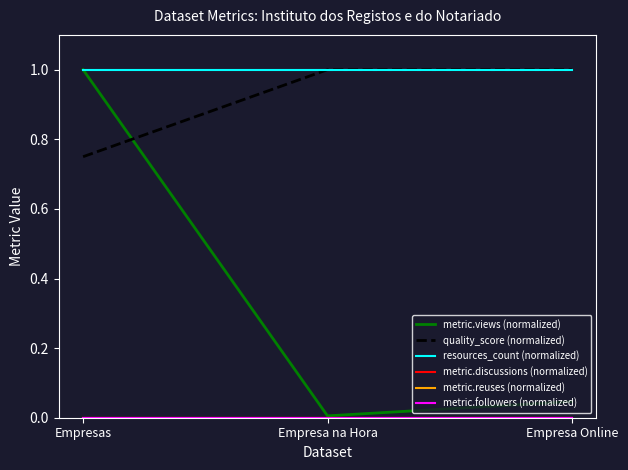

How many lines are shown in the chart?

6